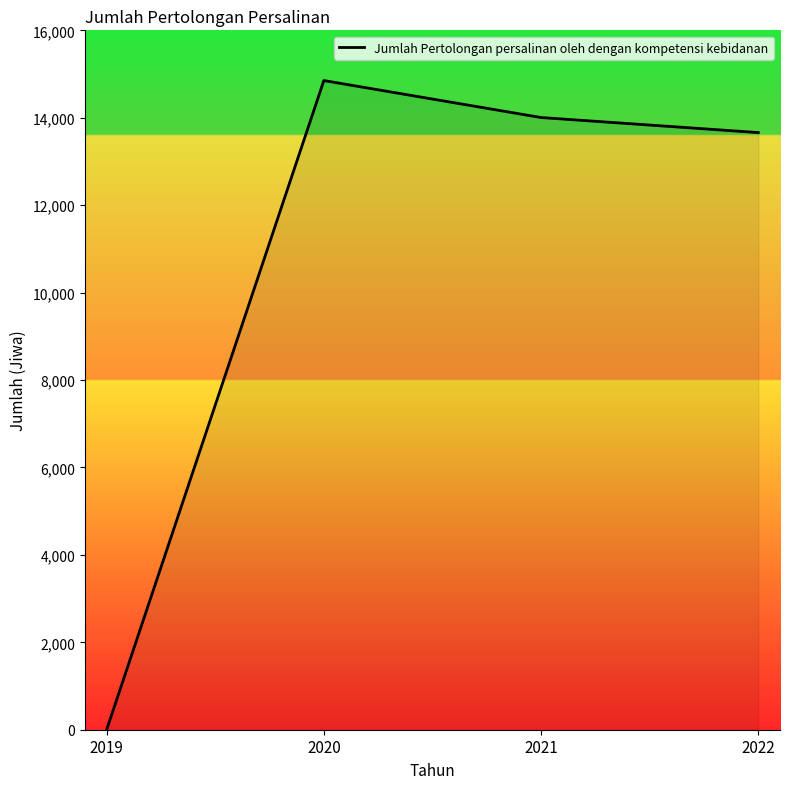

What is the average value?

10629